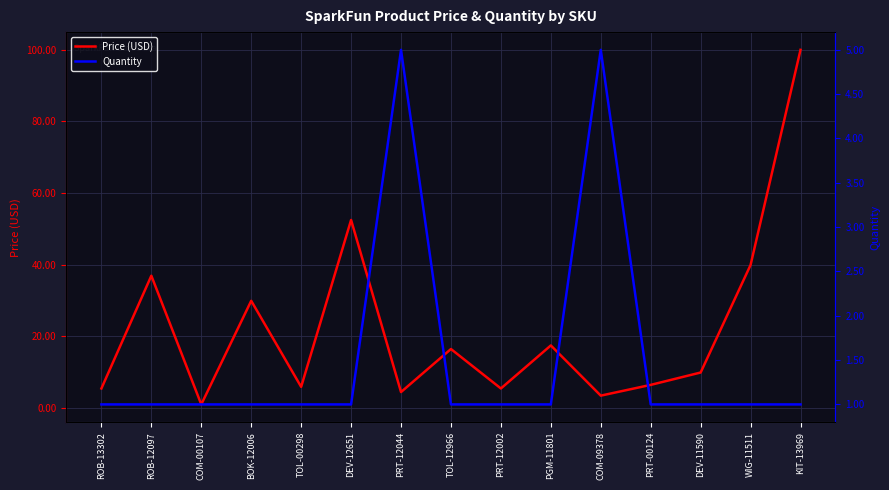

Which has a higher value, PGM-11801 or ROB-12097?

ROB-12097